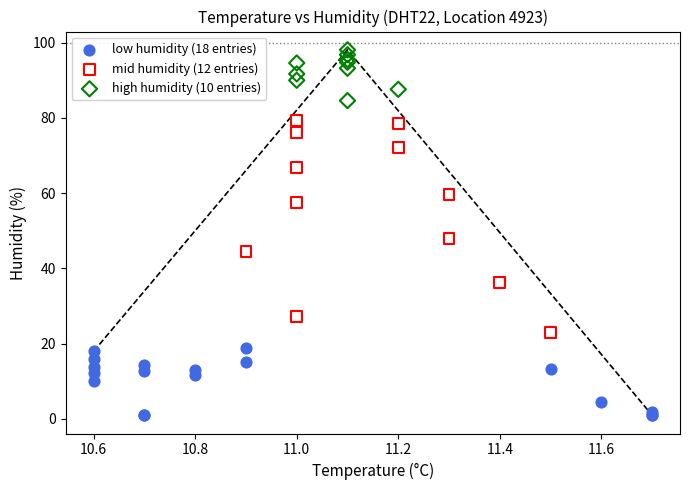

Which series contains the lowest Y value?

low humidity (18 entries)